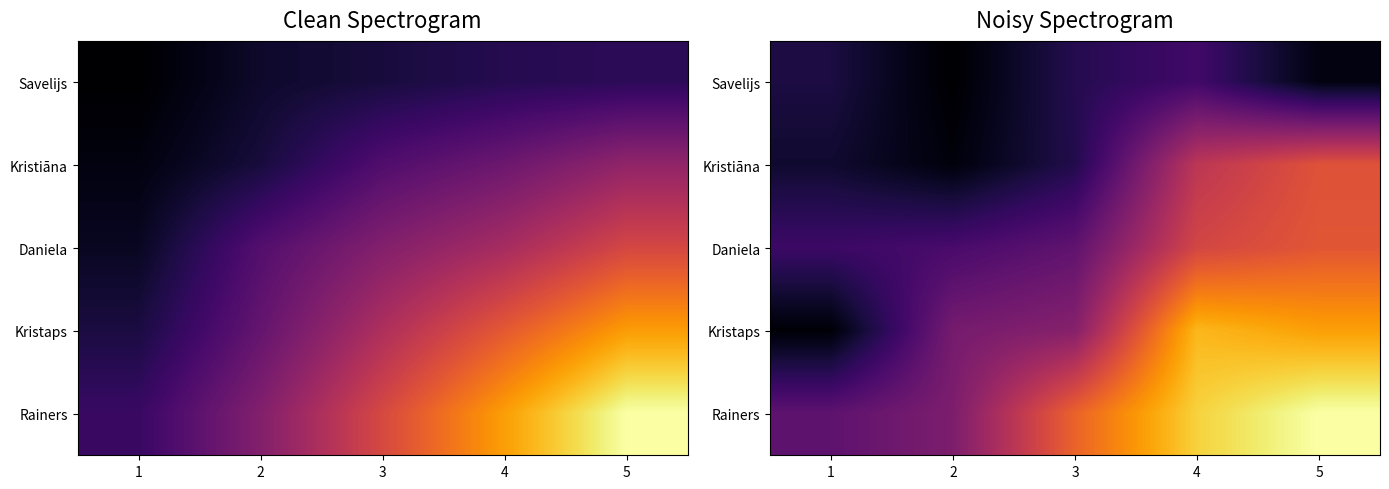

What is the minimum value shown in the chart?

1.0